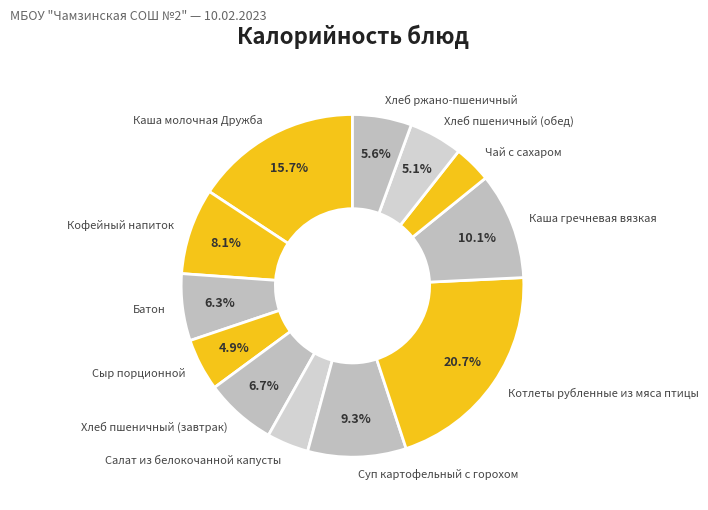

What percentage is the Котлеты рубленные из мяса птицы slice, to the nearest percent?

21%